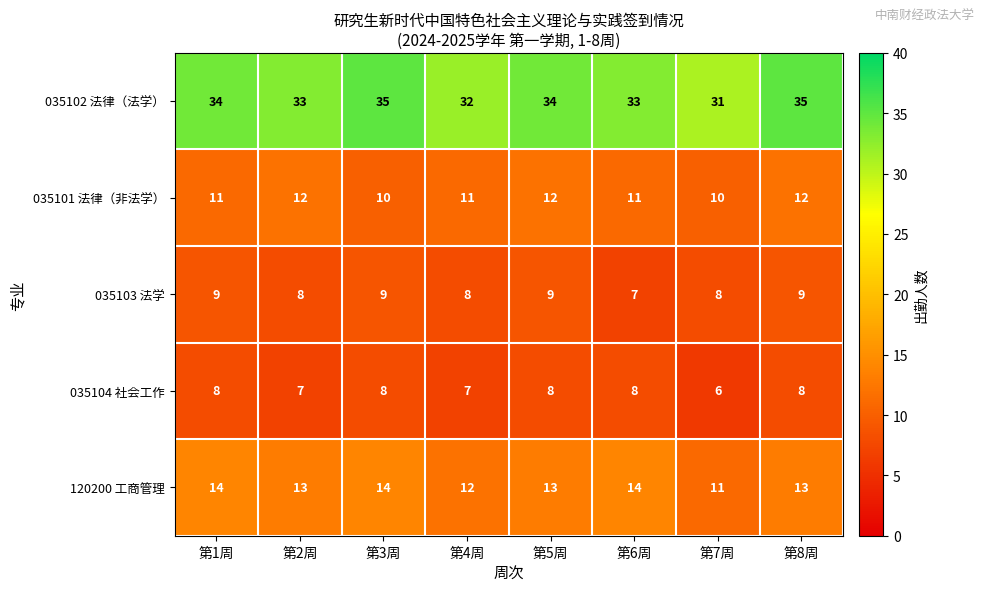

What is the approximate value of 120200 工商管理 at 第1周?

14